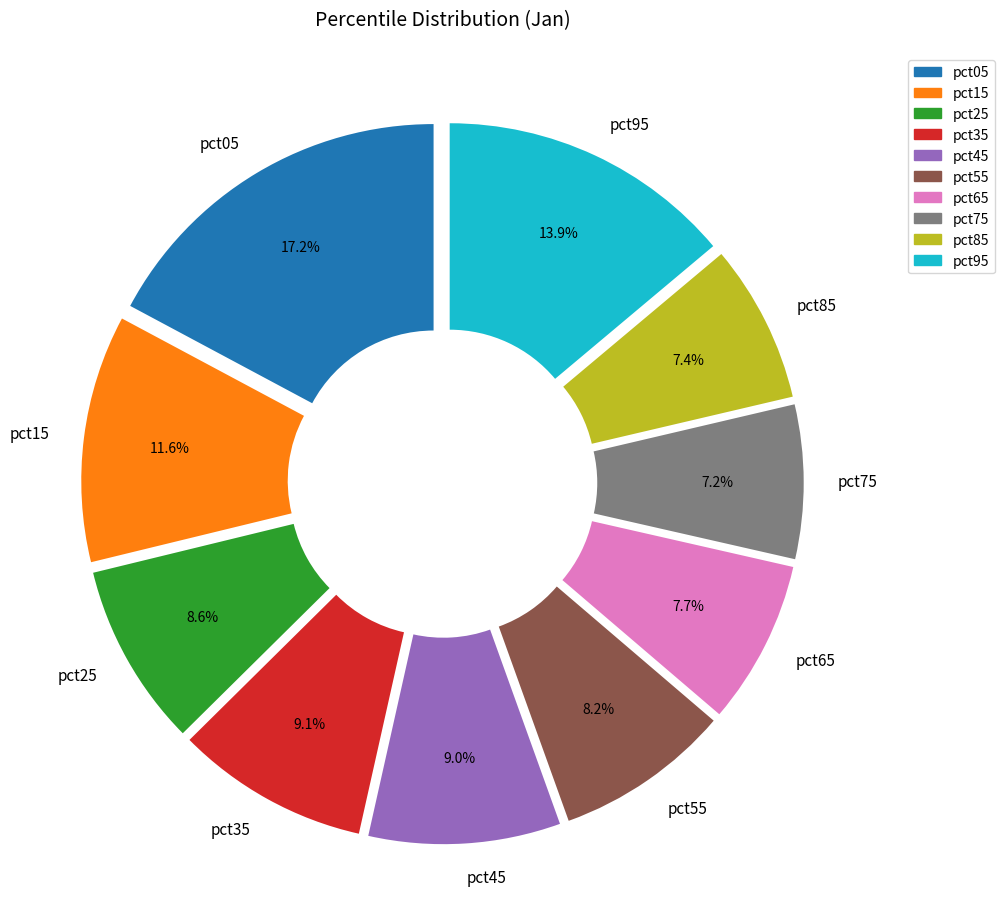

Is it true that pct25 is 9% of the pie?

True